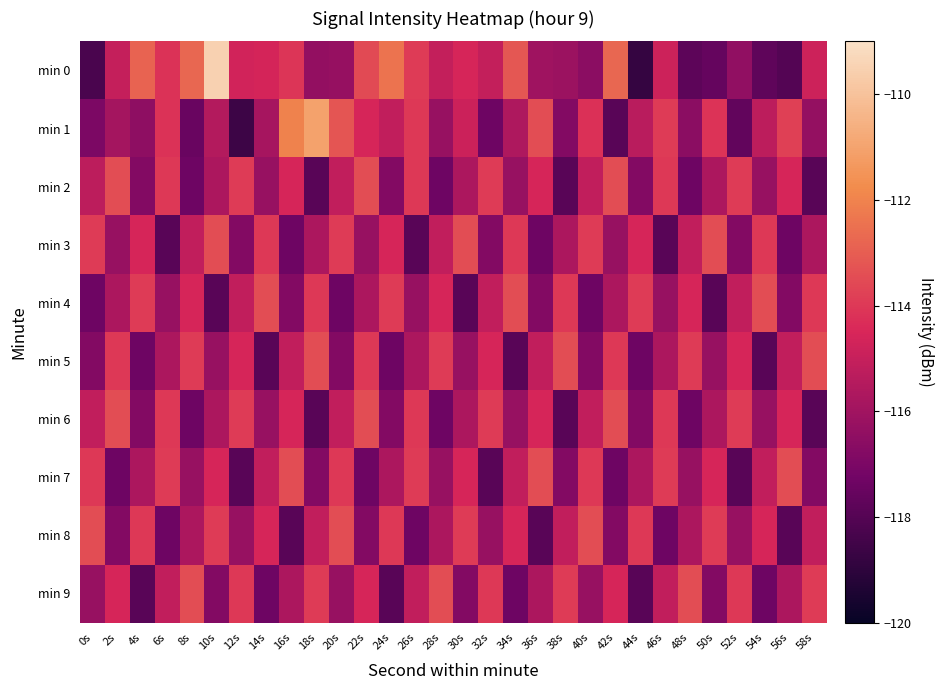

Which series has the widest spread of values?

min 0